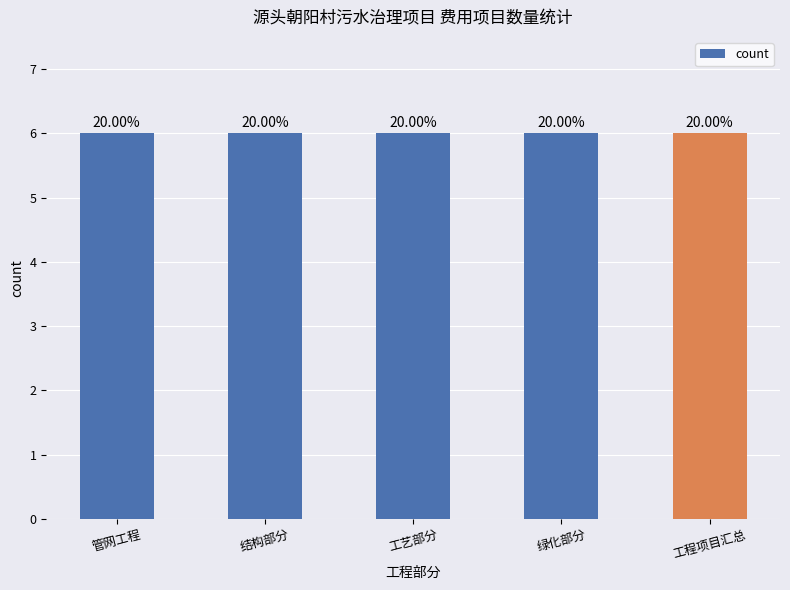

List the labels in order of value, largest first.

管网工程, 工艺部分, 工程项目汇总, 结构部分, 绿化部分